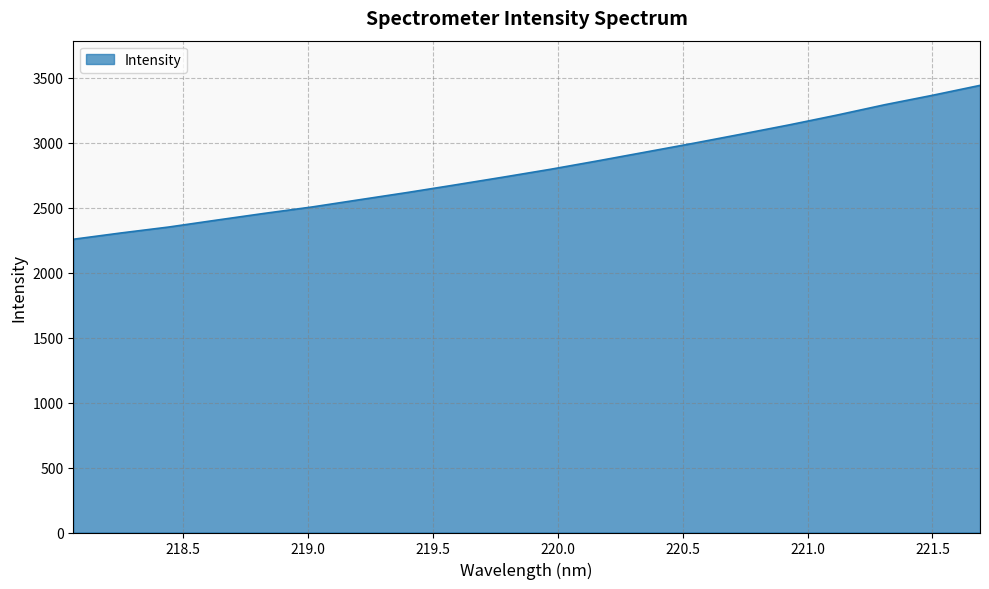

What is the difference between the maximum and minimum values?

1184.2